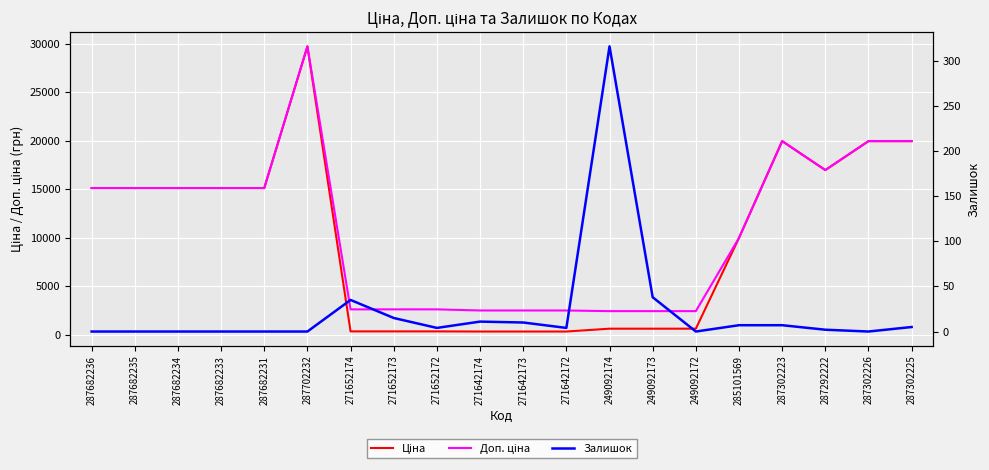

True or false: Залишок and Ціна intersect in this chart.

False